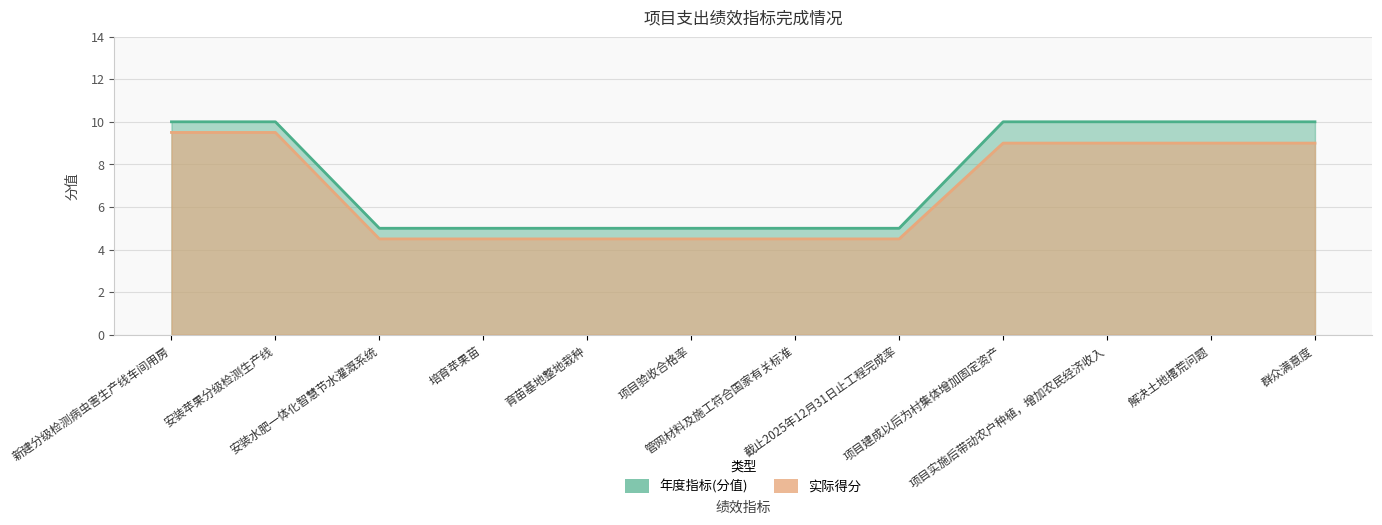

Is the value of 实际得分 at 群众满意度 greater than the value of 年度指标(分值) at 育苗基地整地栽种?

Yes